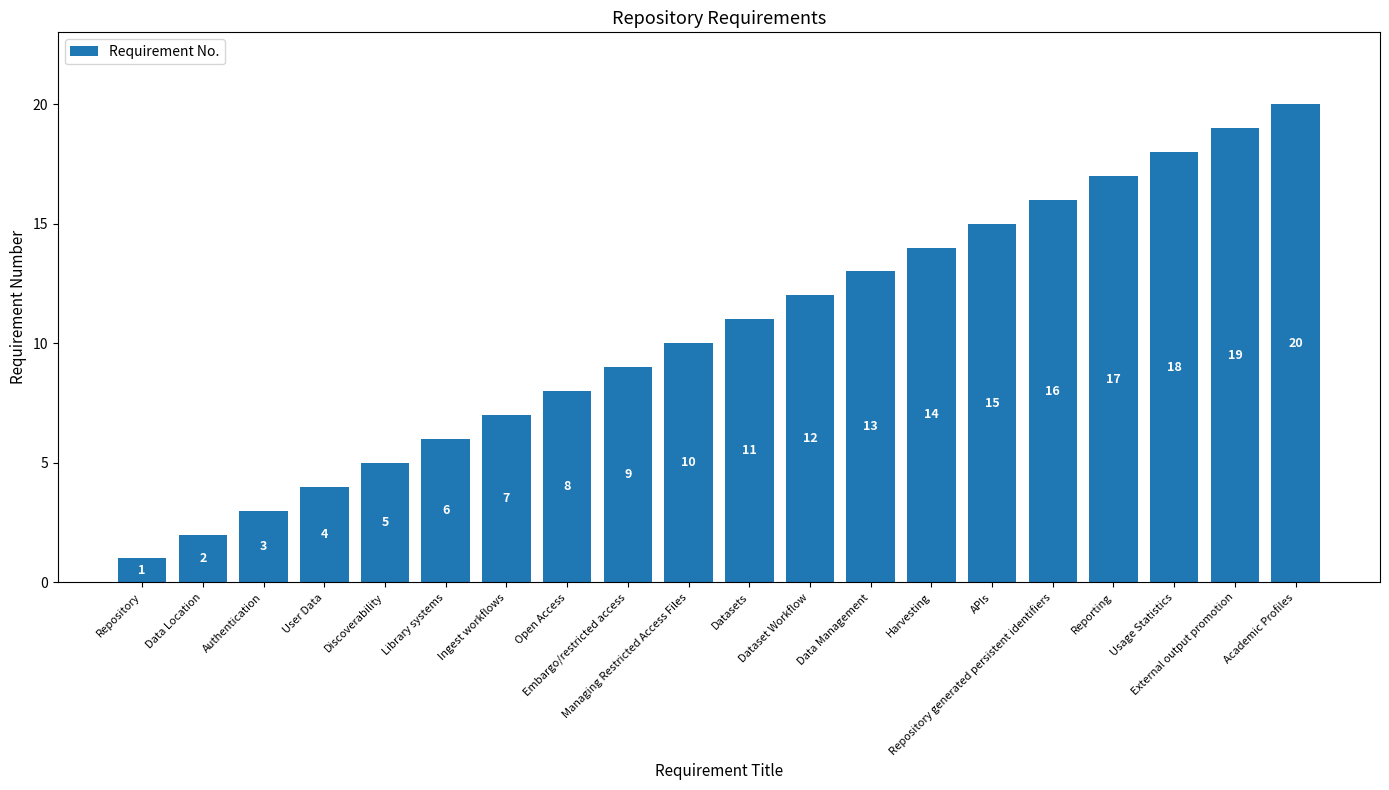

What is the sum of the values at External output promotion and APIs?

34